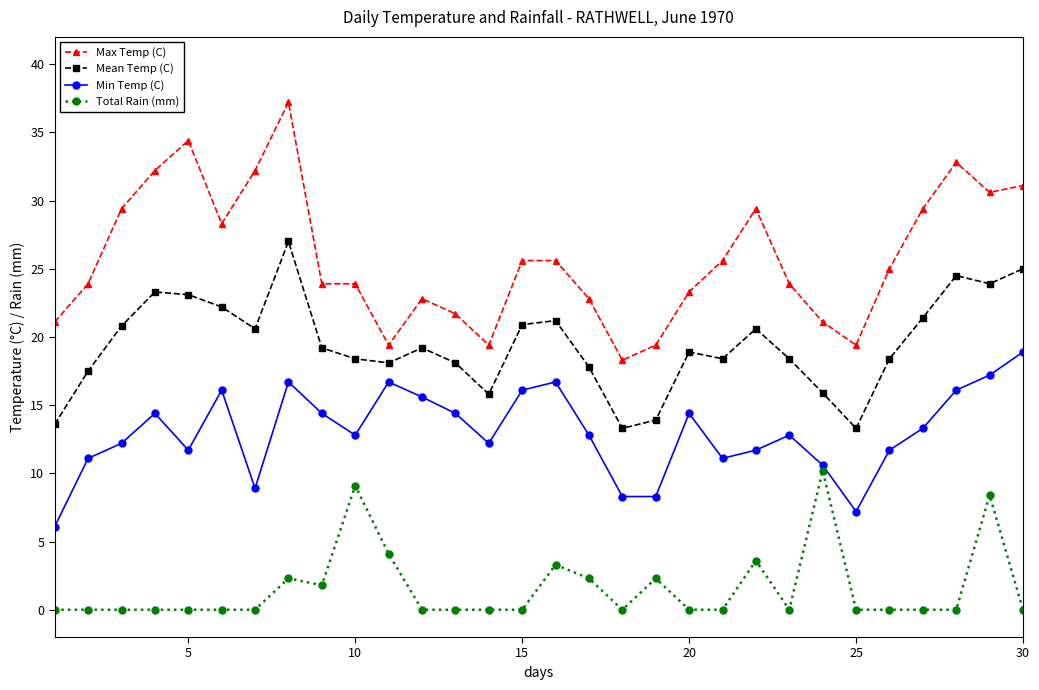

Rank the series by their average value, from lowest to highest.

Total Rain (mm), Min Temp (C), Mean Temp (C), Max Temp (C)